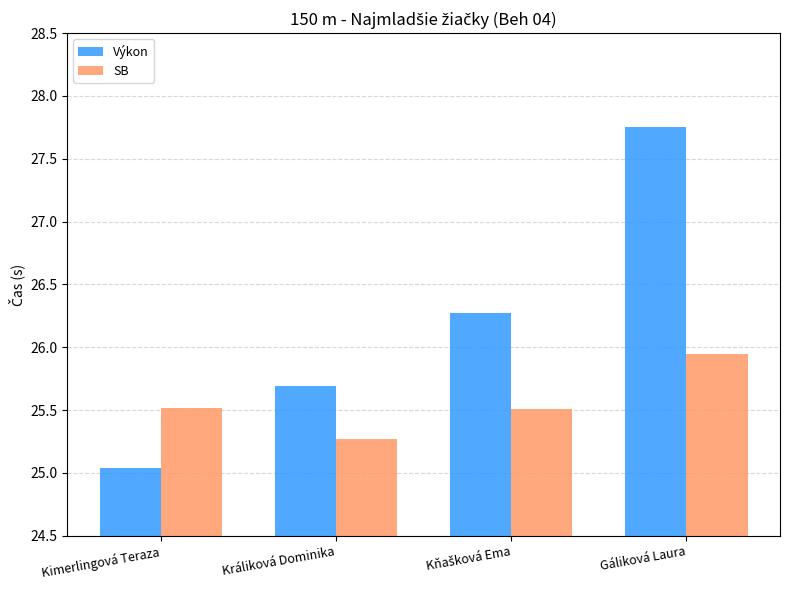

What position from the left is Kimerlingová Teraza?

1